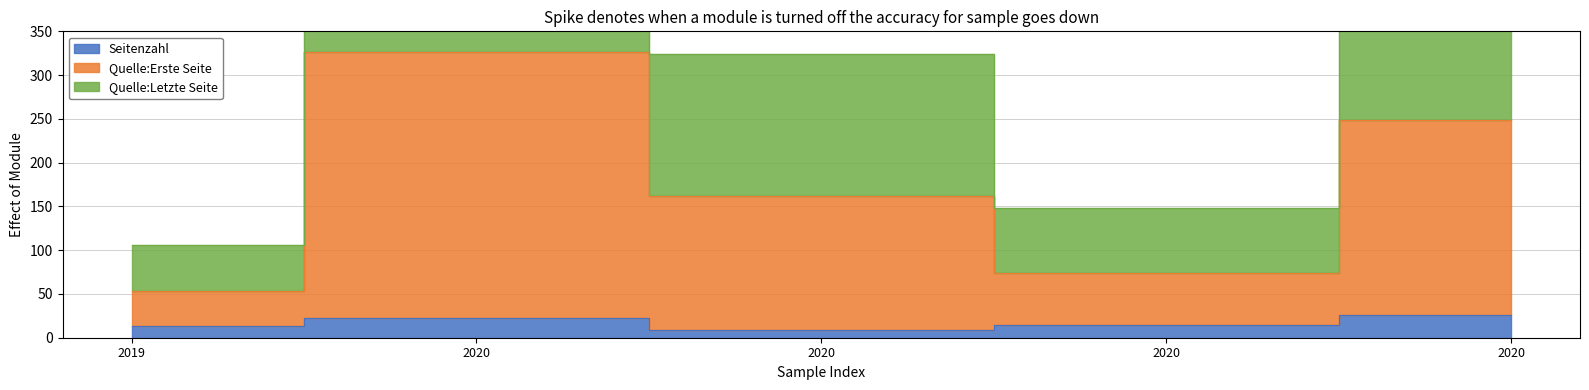

Which series has the largest range (max minus min)?

Quelle:Letzte Seite